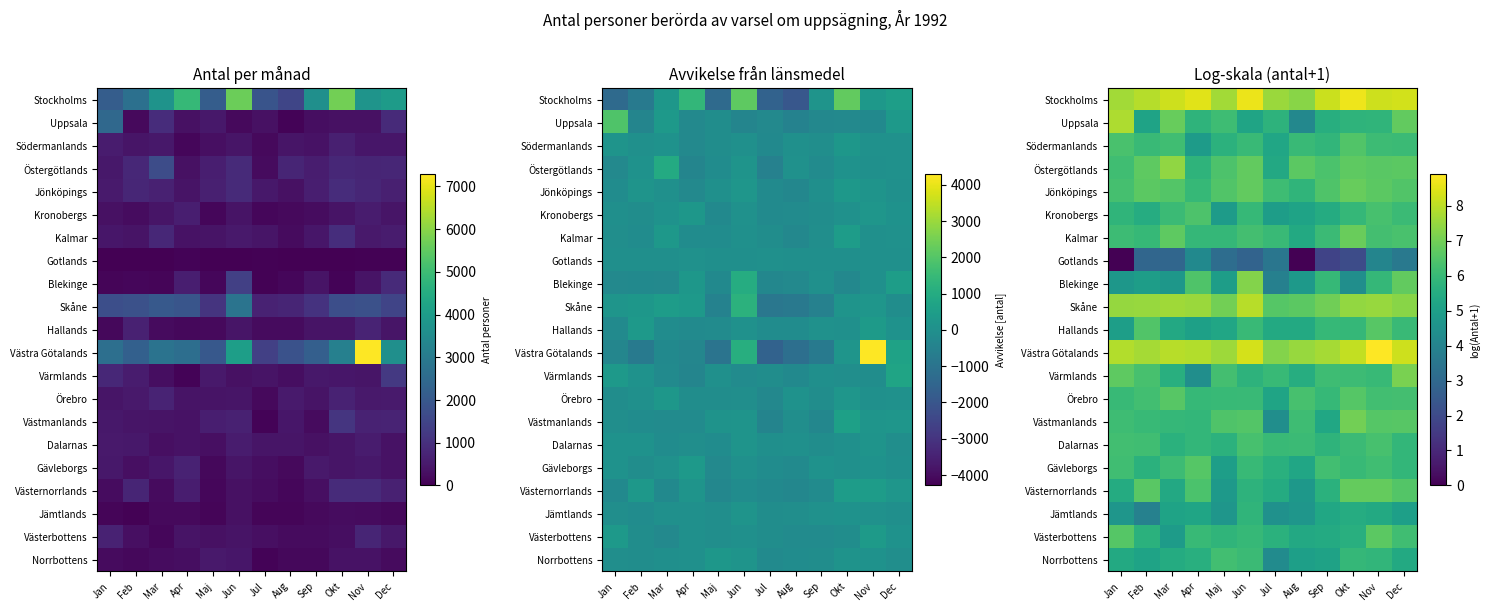

What is the difference between the Västerbottens values at Feb and Maj?

0.1